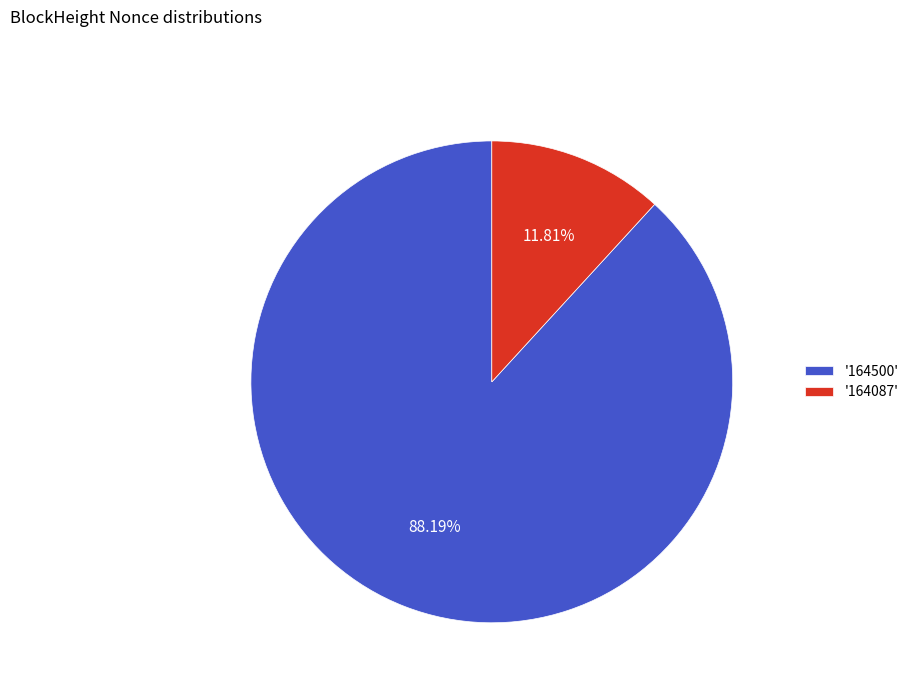

What is the smallest slice in the pie chart?

'164087'